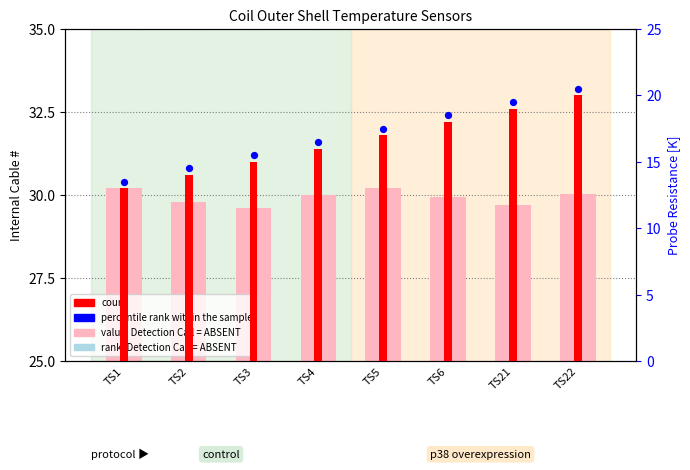

Is the value of count at TS6 greater than the value of percentile rank within the sample at TS4?

Yes